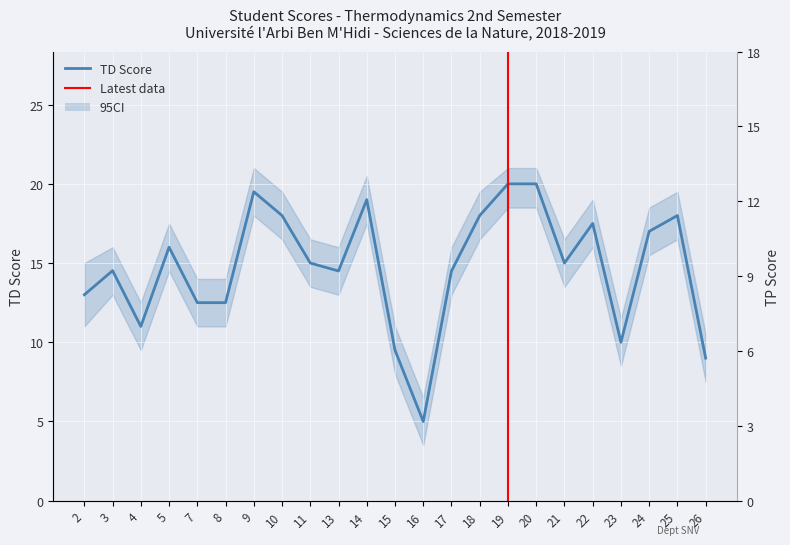

Where is TD nearest to the value 12?

7